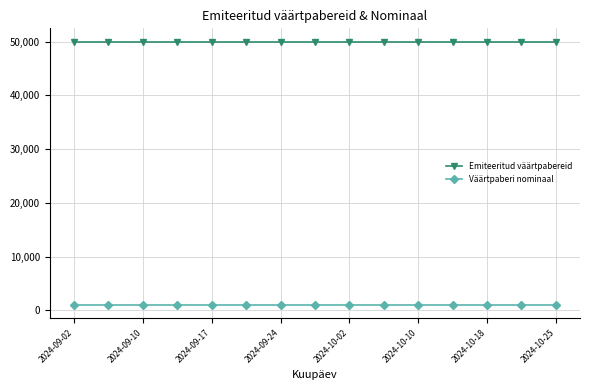

How many data points does each series have?

15